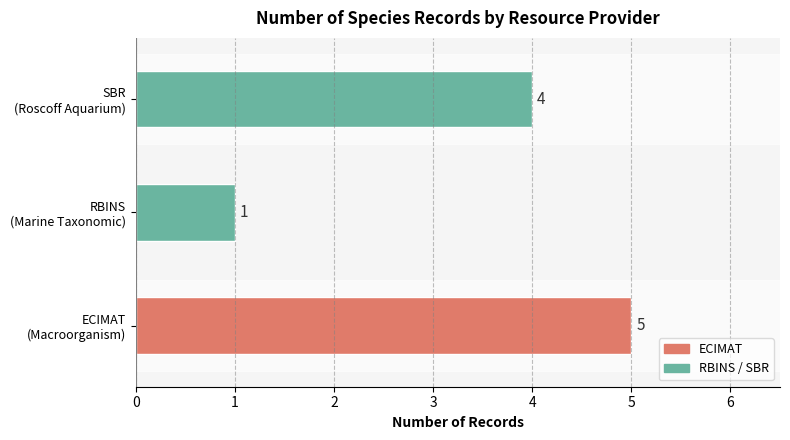

How many values are between 1 and 5?

3